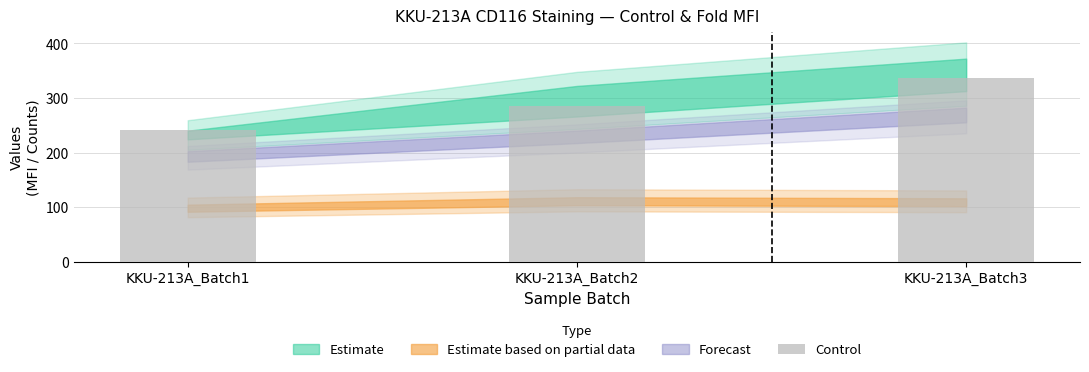

The chart shows a value of 139 at KKU-213A_Batch3. True or false?

False